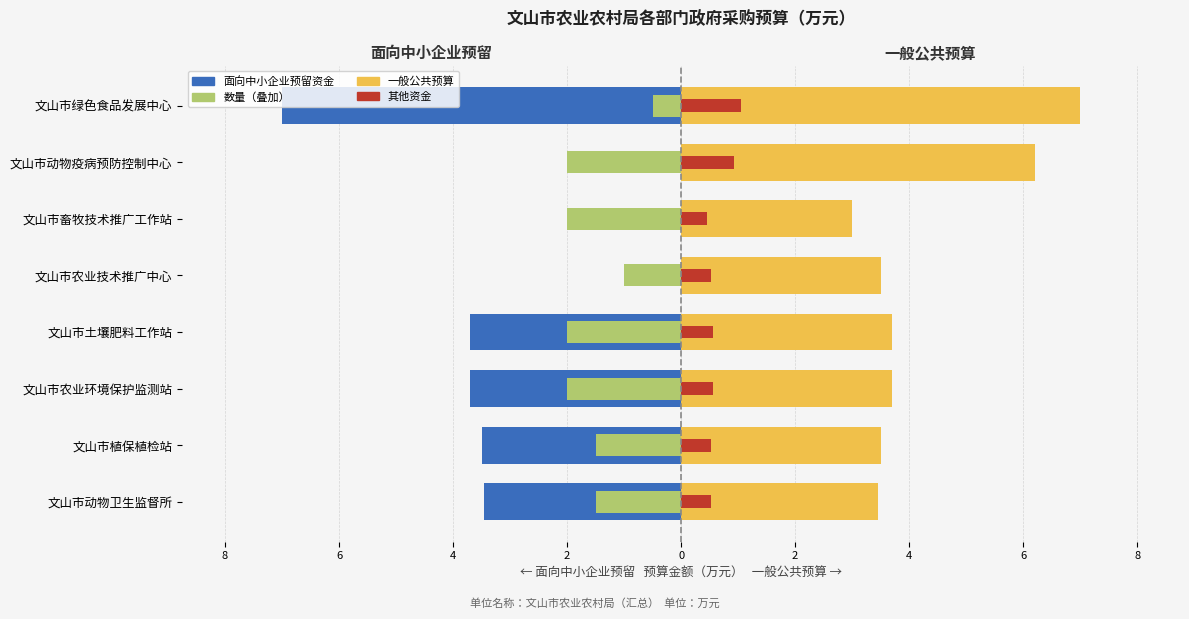

What is the sum of all 一般公共预算（右） values?

34.0